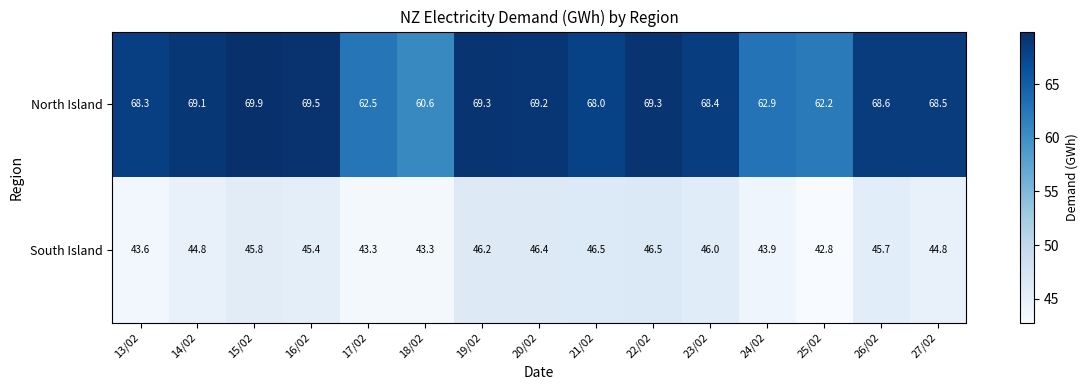

Between 18/02 and 26/02, which series saw the biggest shift?

North Island